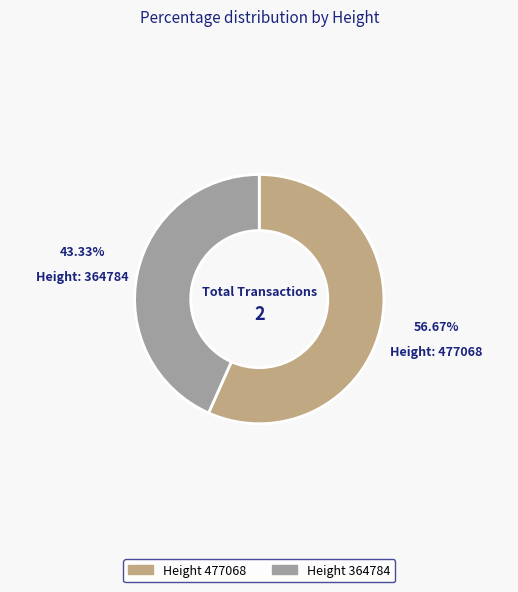

Does any single category account for the majority?

Yes